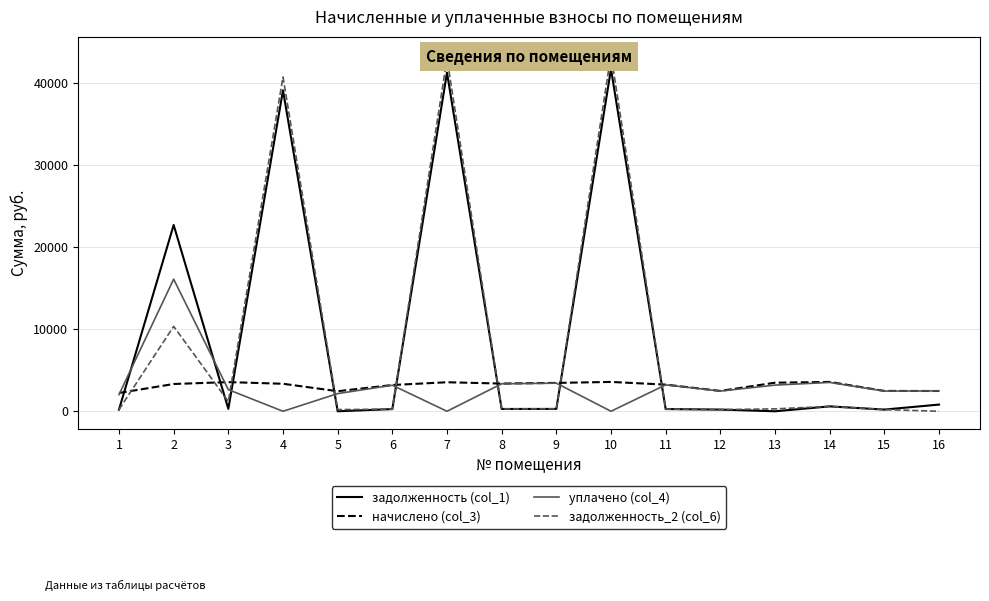

At which category does задолженность (col_1) reach its first local valley?

3